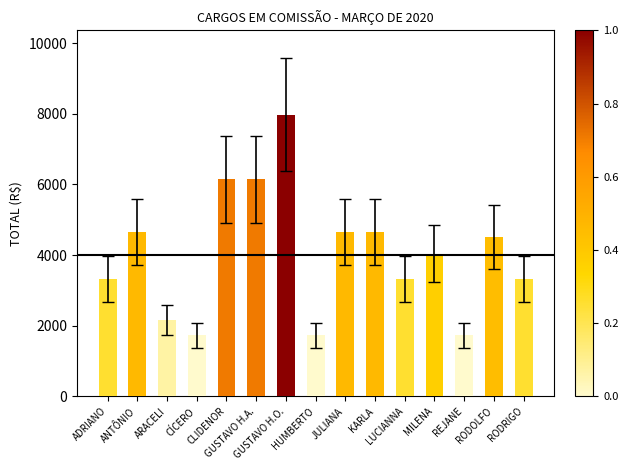

What is the sum of the values at CÍCERO and ADRIANO?

5049.8